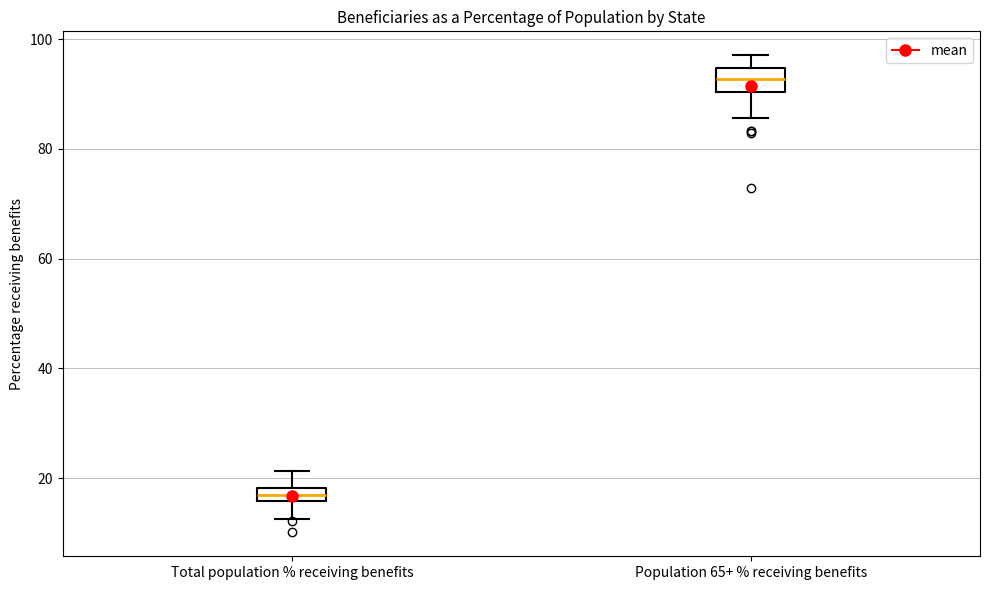

Where does the lower whisker of the box for Total population % receiving benefits end on the y-axis? The values are not printed on the chart, so give them approximately, as read against the axis.

12